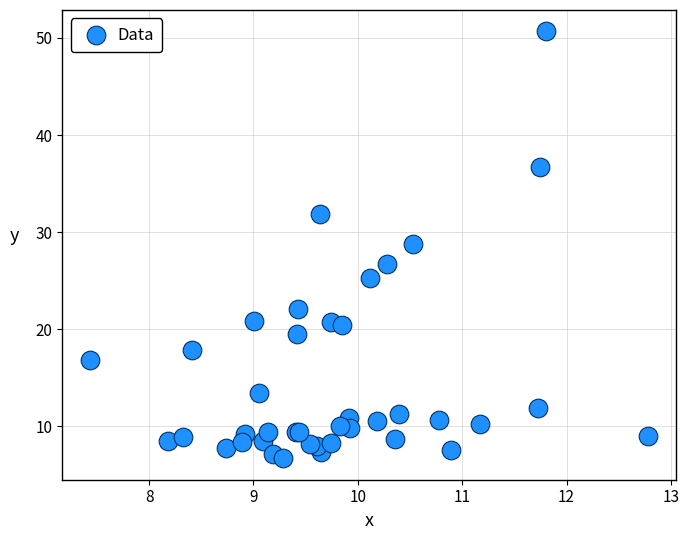

What Y value in the scatter plot is closest to 28?

28.7